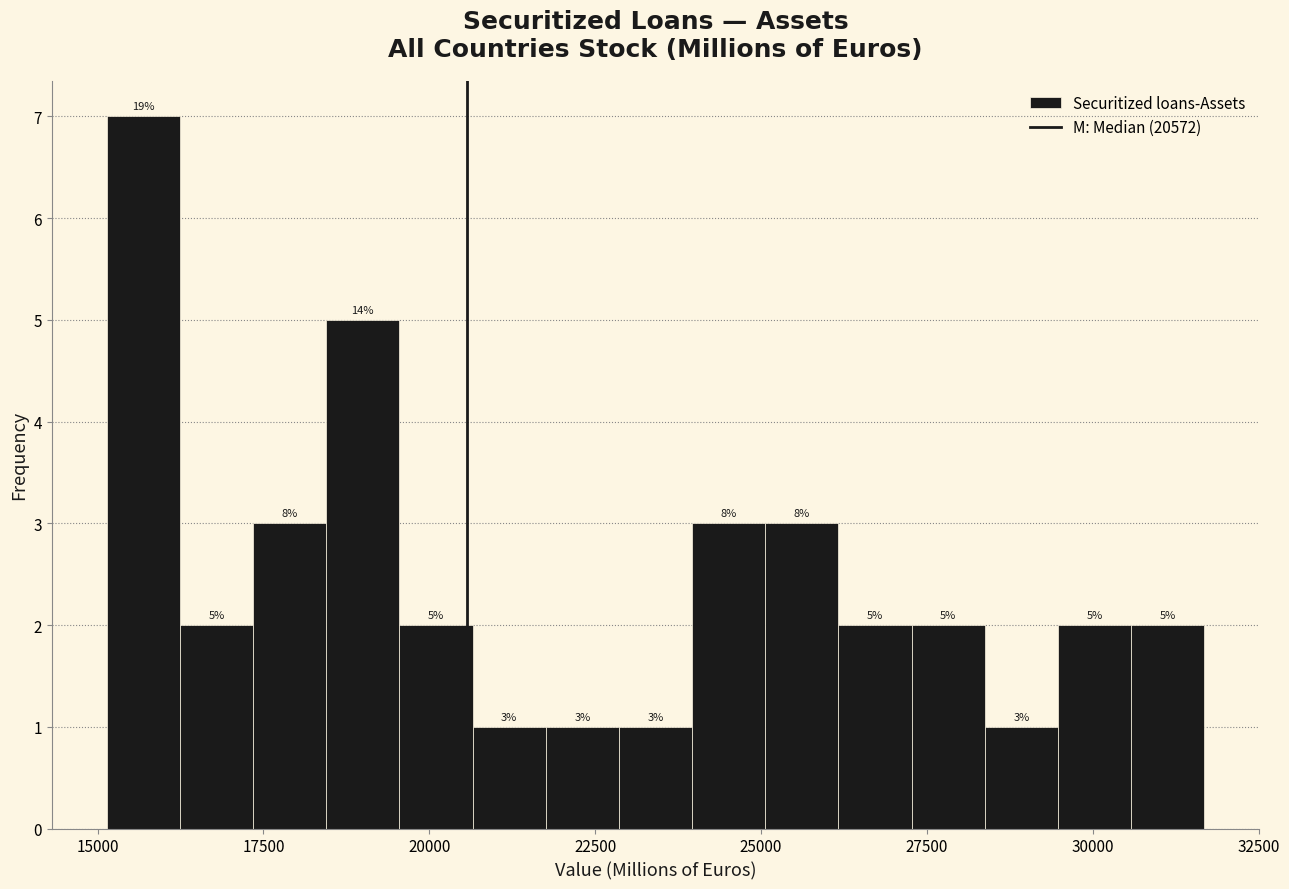

Around what value on the x-axis is the tallest bar? Give the approximate position of its centre, as read against the axis.

15500